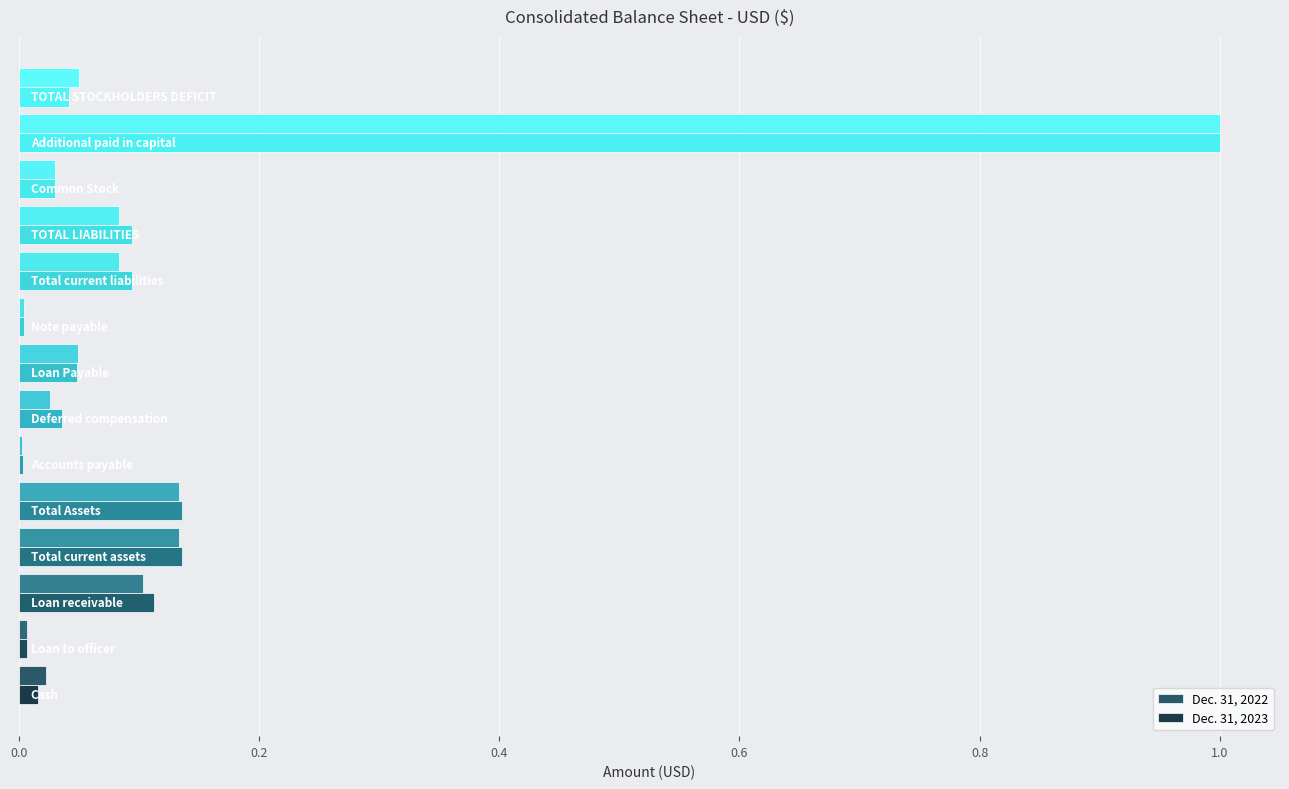

What is the highest value of the Dec. 31, 2022 series?

1.0